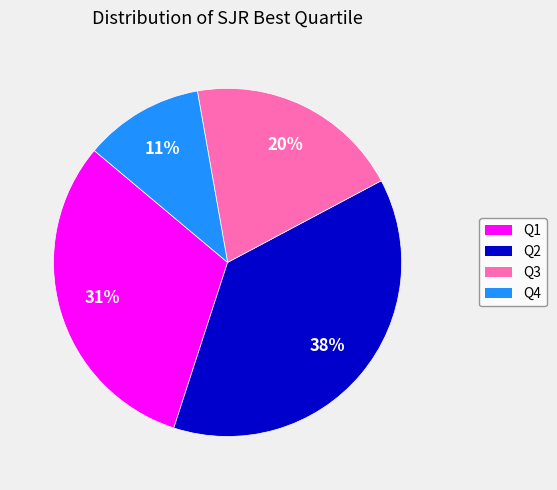

Count the number of slices in the pie.

4